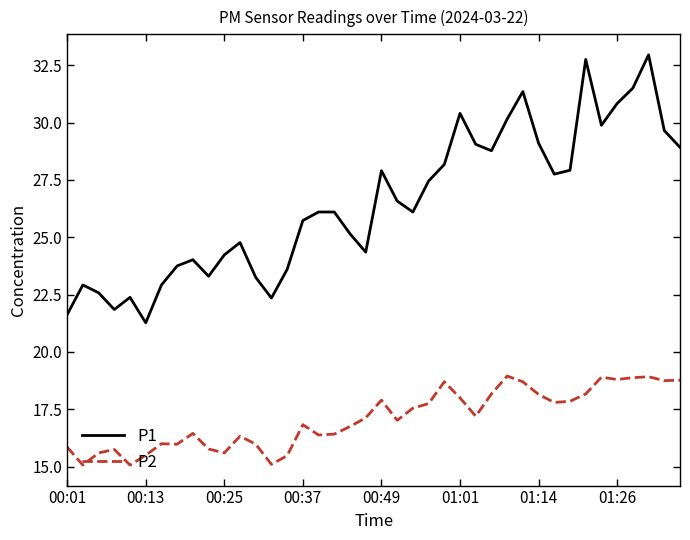

Which series has the largest range (max minus min)?

P1